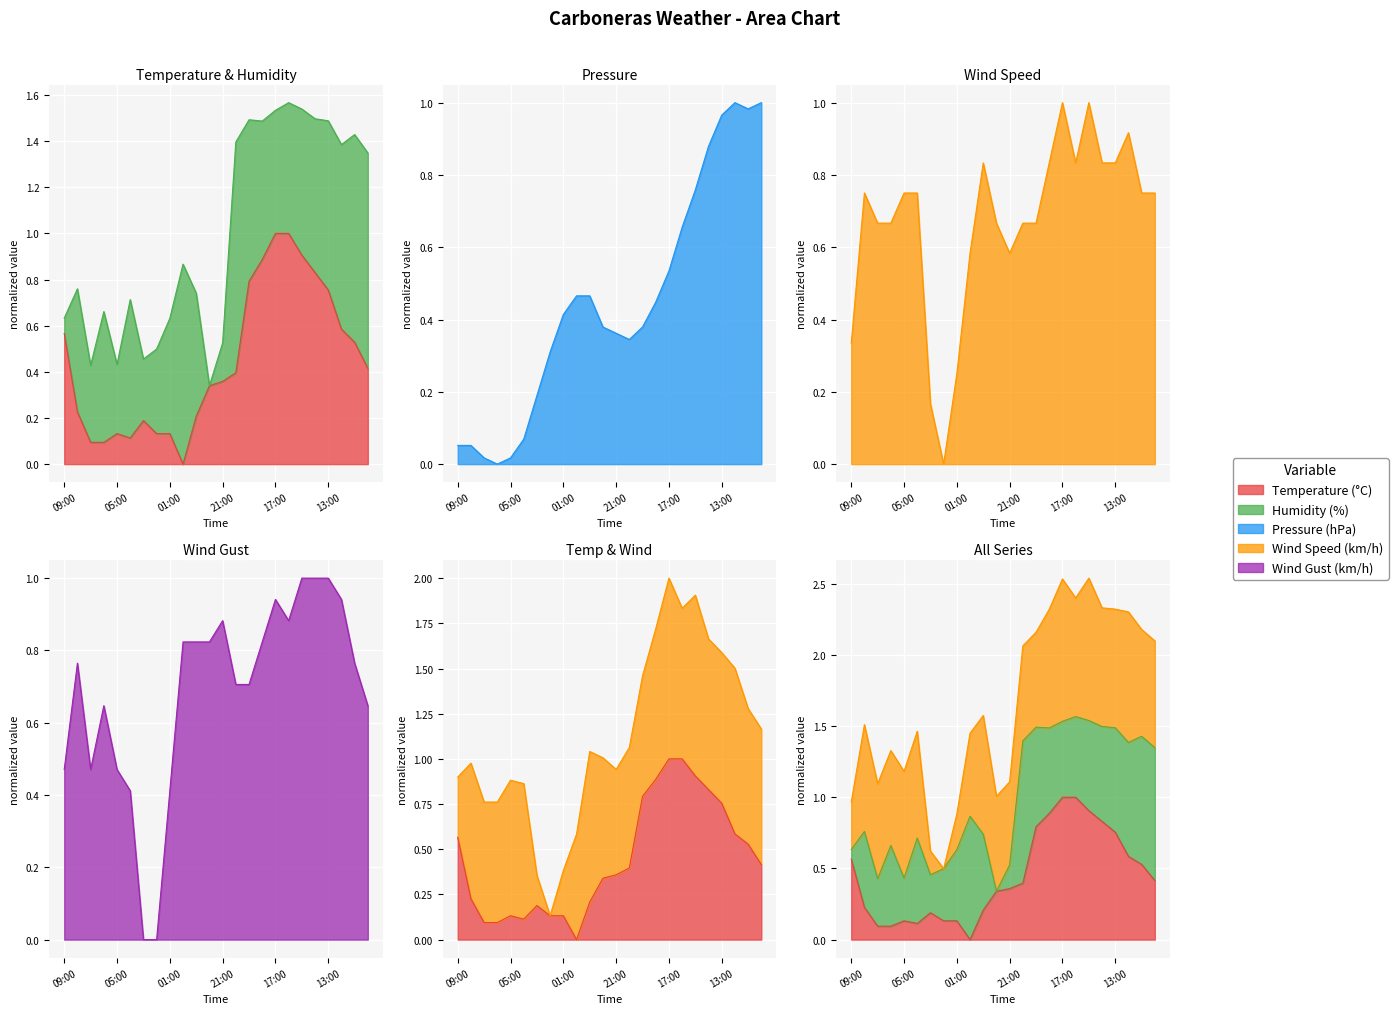

How many times do Pressure (hPa) and Temperature (°C) cross each other?

3